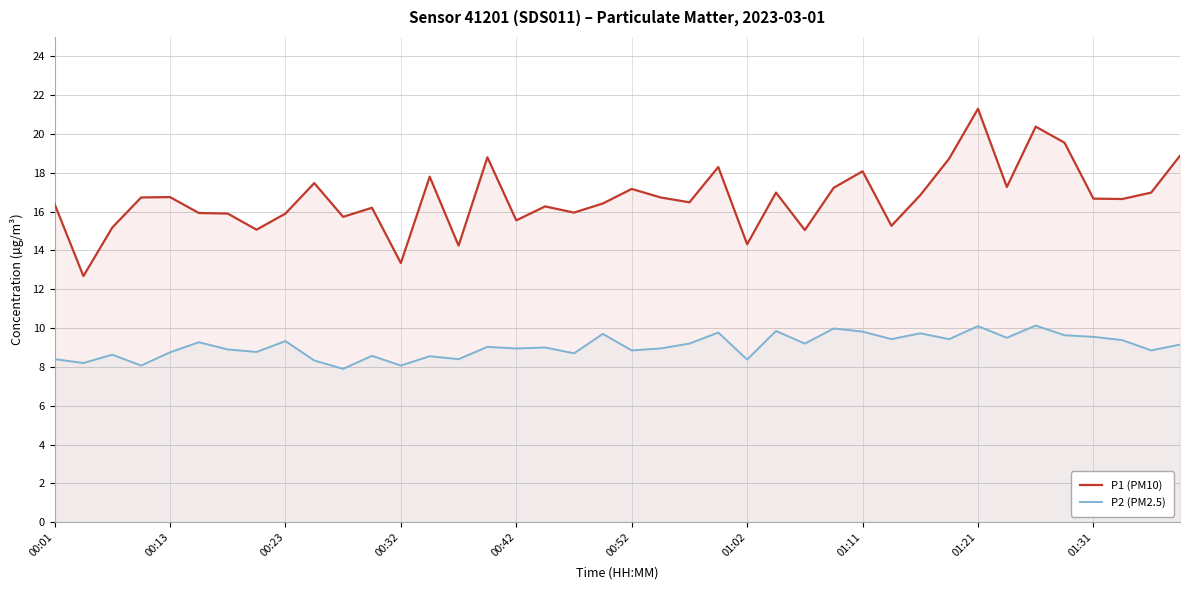

In P2 (PM2.5), how many points are lower than both neighbors (excluding endpoints)?

15